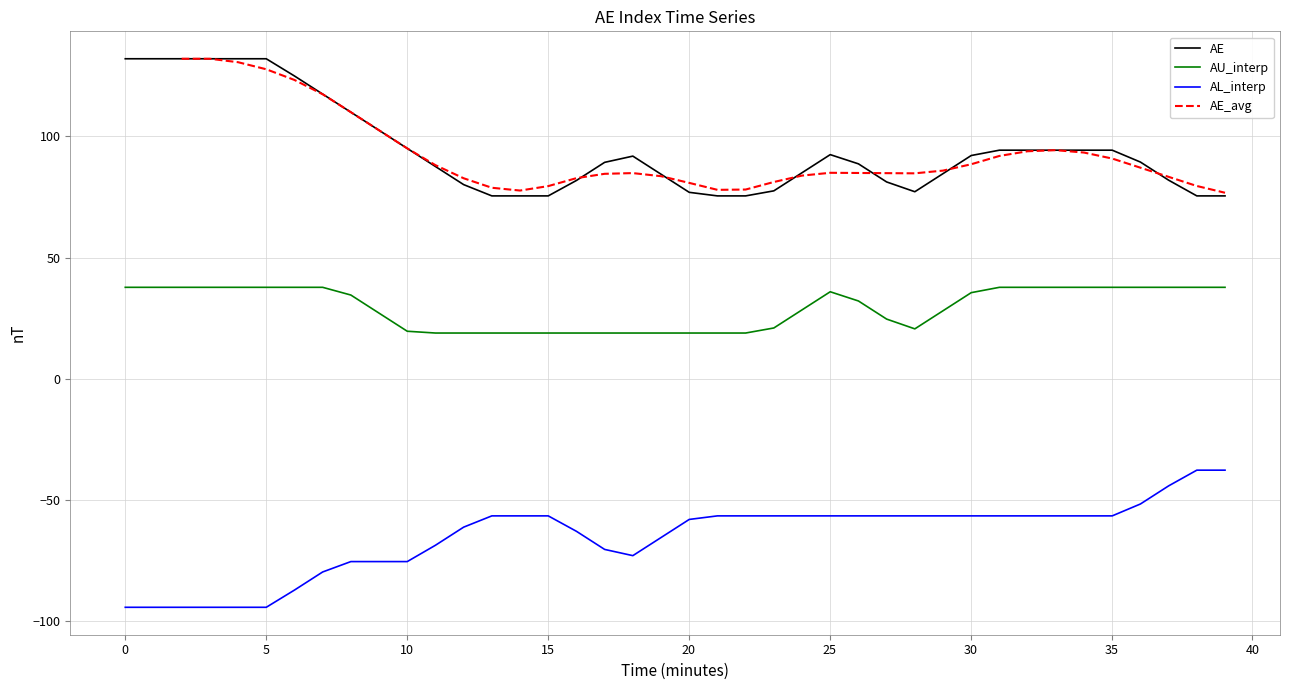

What is the minimum value for AE?

75.5